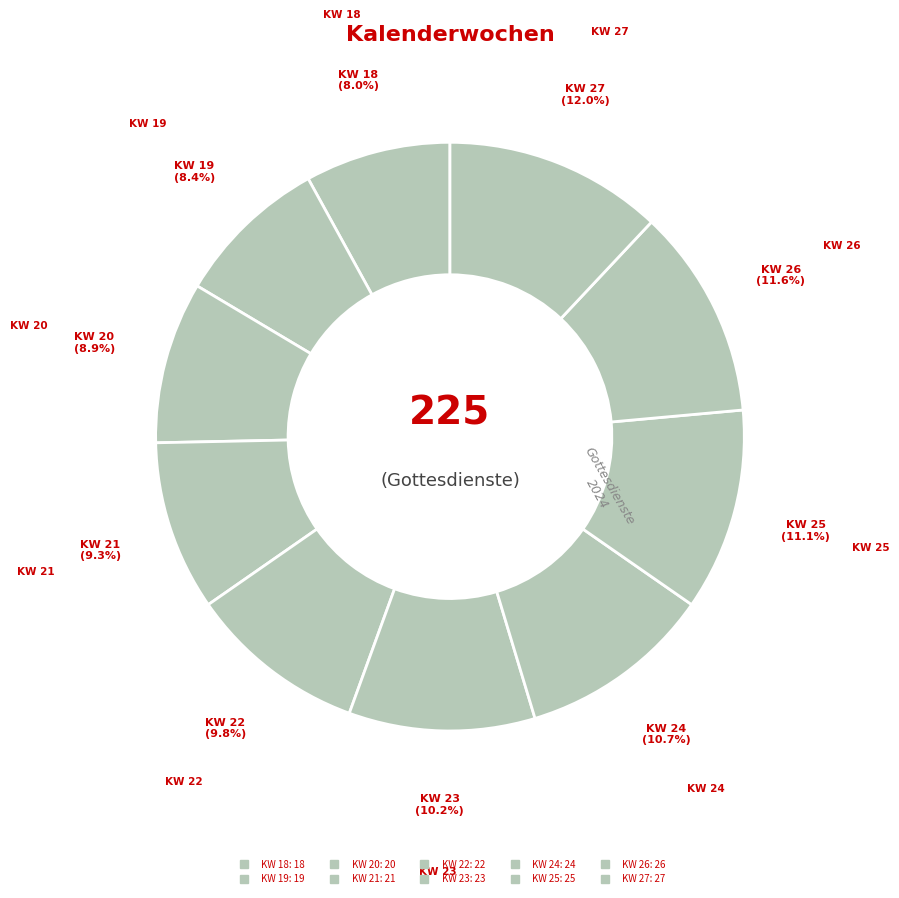

The KW 19 slice represents 1% of the pie. True or false?

False